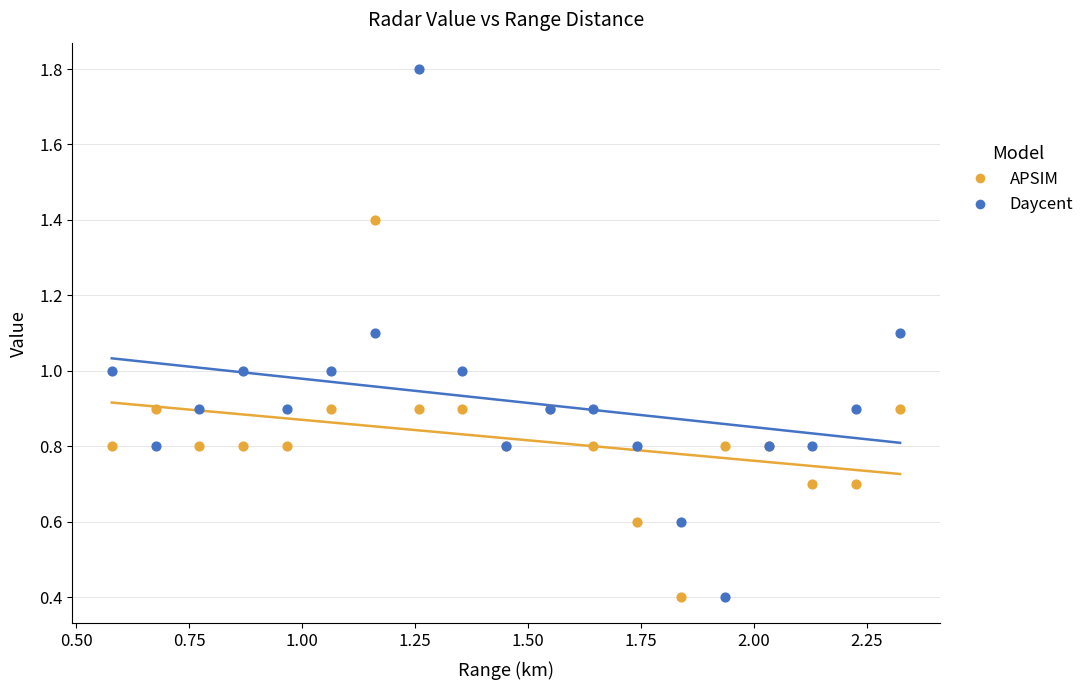

What is the X range (max minus min) for the scatter plot?

1.7